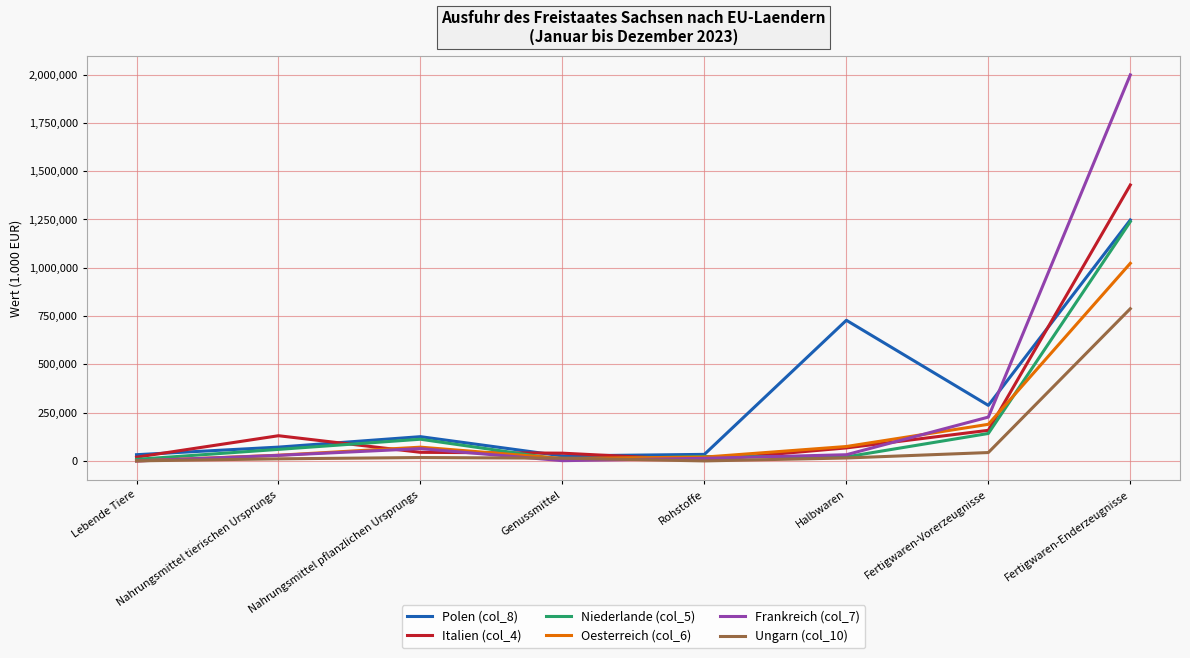

At which label does Italien (col_4) reach its peak?

Fertigwaren-Enderzeugnisse